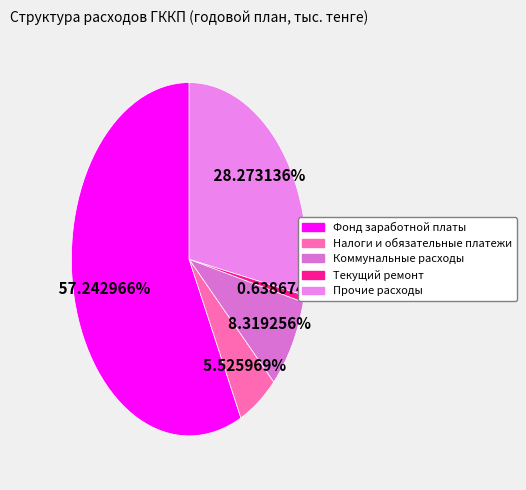

Which category has the biggest portion of the pie?

Фонд заработной платы